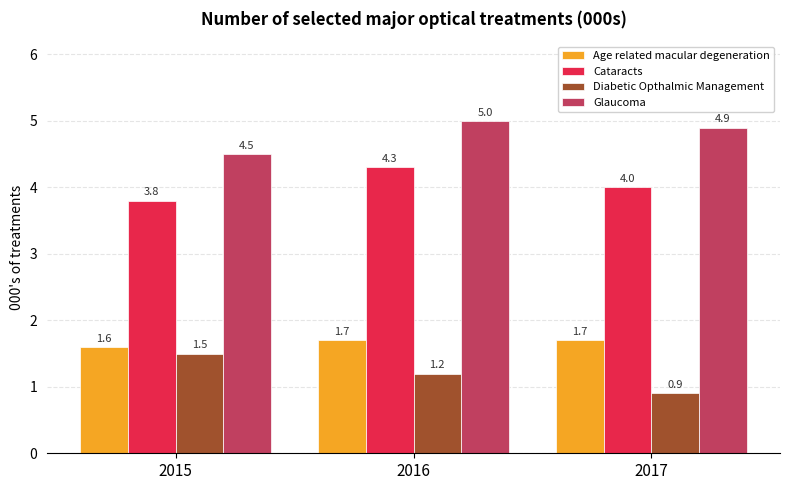

What is the average value of the Cataracts series?

4.0